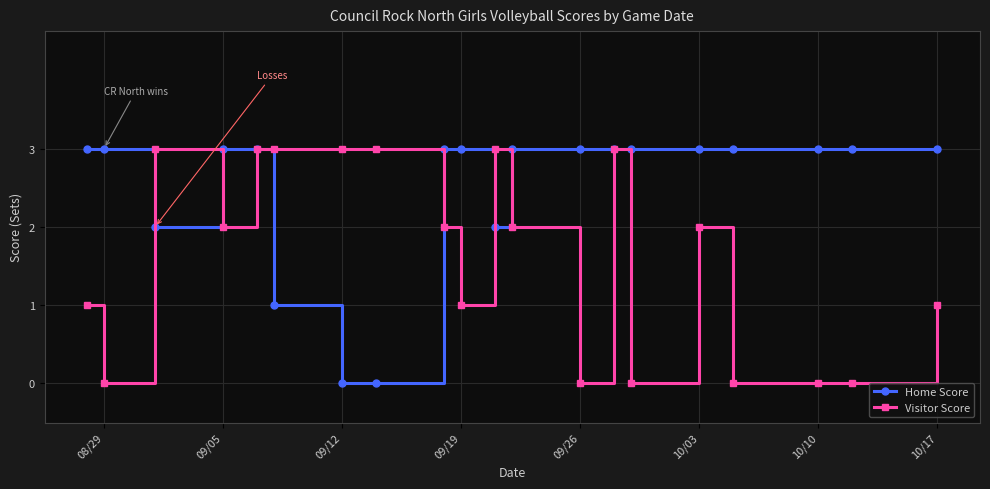

Which series has the largest total across all categories?

Home Score